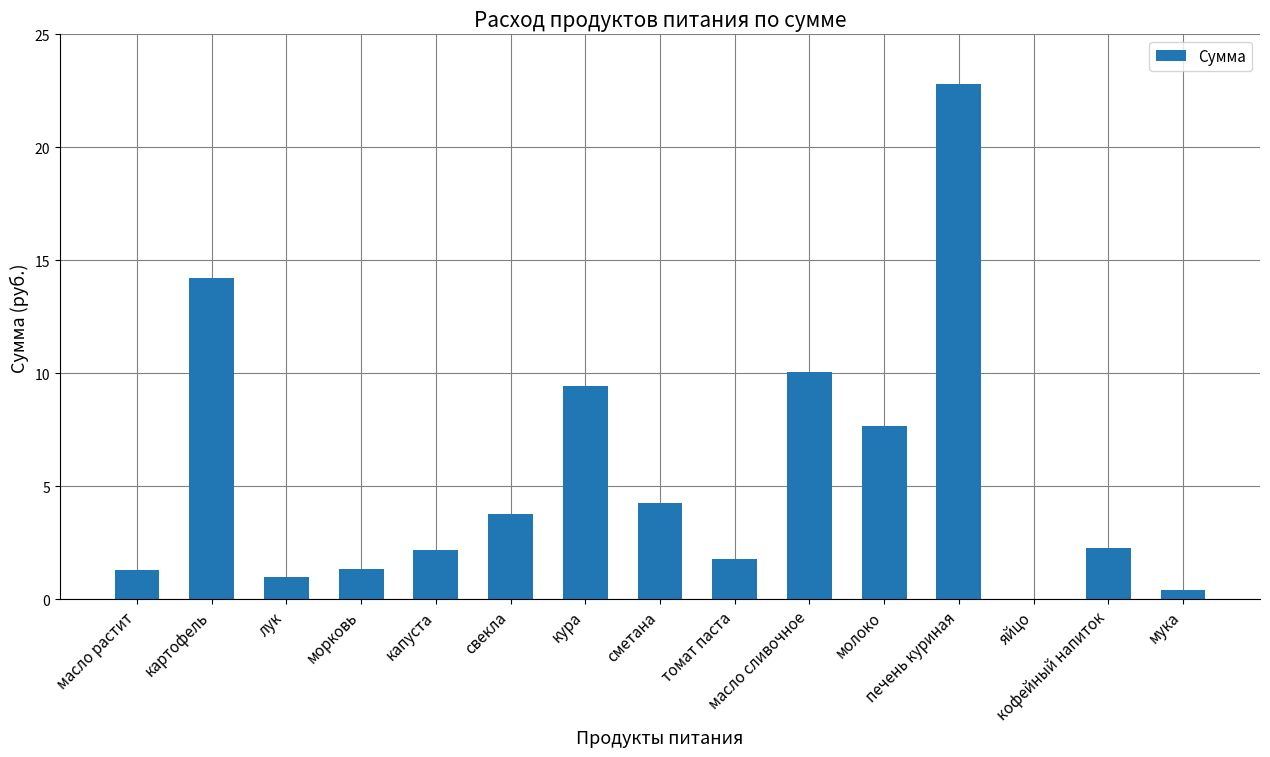

What value does the data have at масло растит?

1.3